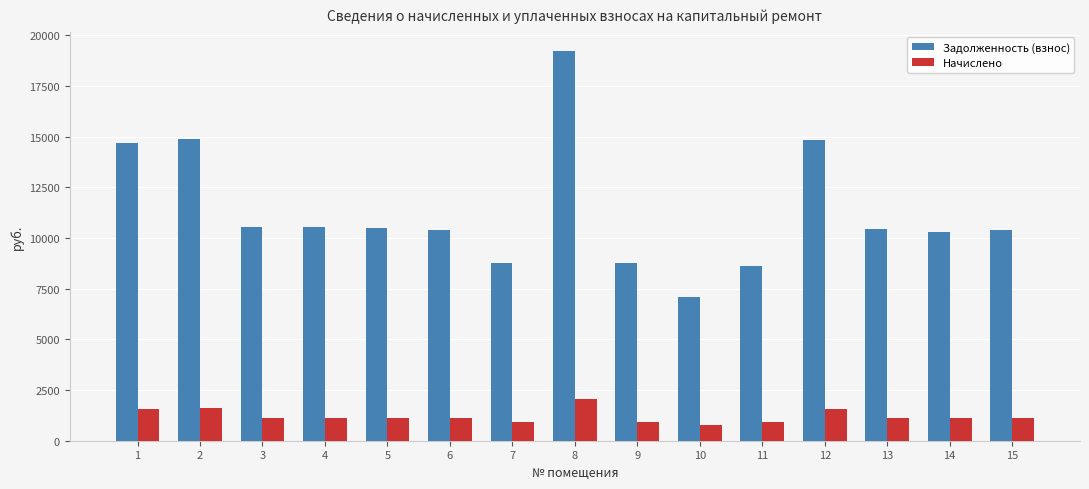

Is the value of Задолженность (взнос) at 1 greater than the value of Начислено at 10?

Yes